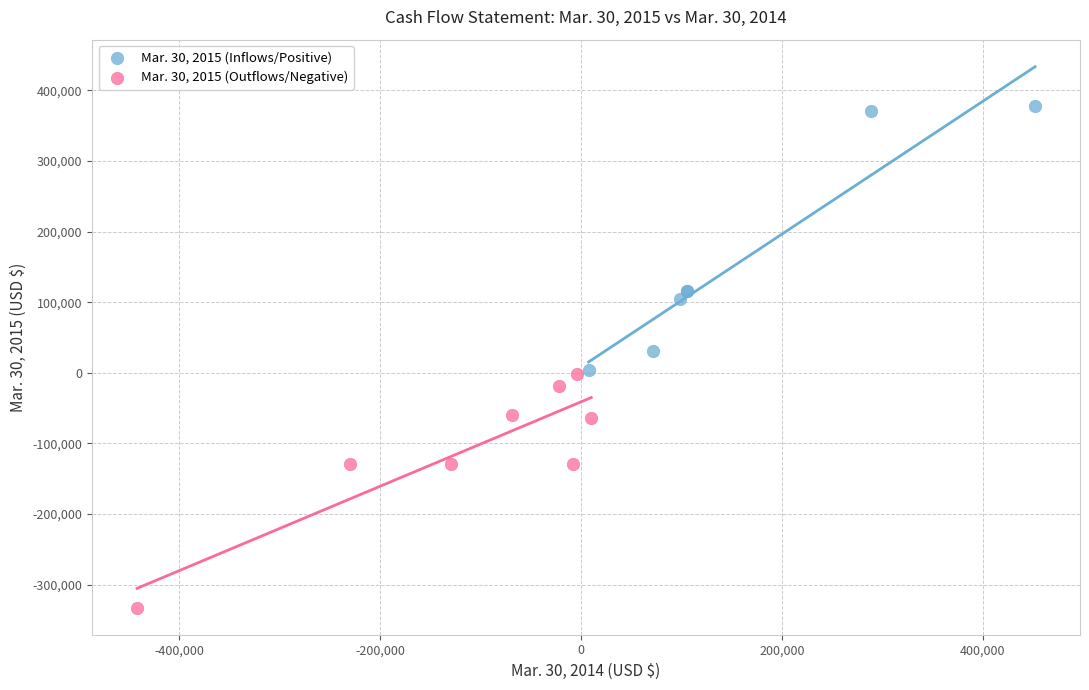

Which series reaches the minimum Y coordinate?

Mar. 30, 2015 (Outflows/Negative)